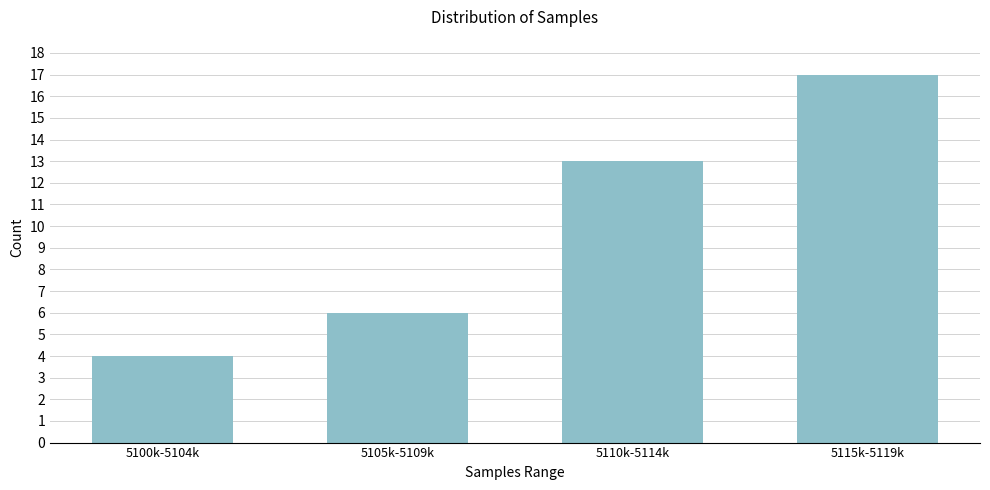

Reading right to left, what are all the values shown in this chart?

17	13	6	4